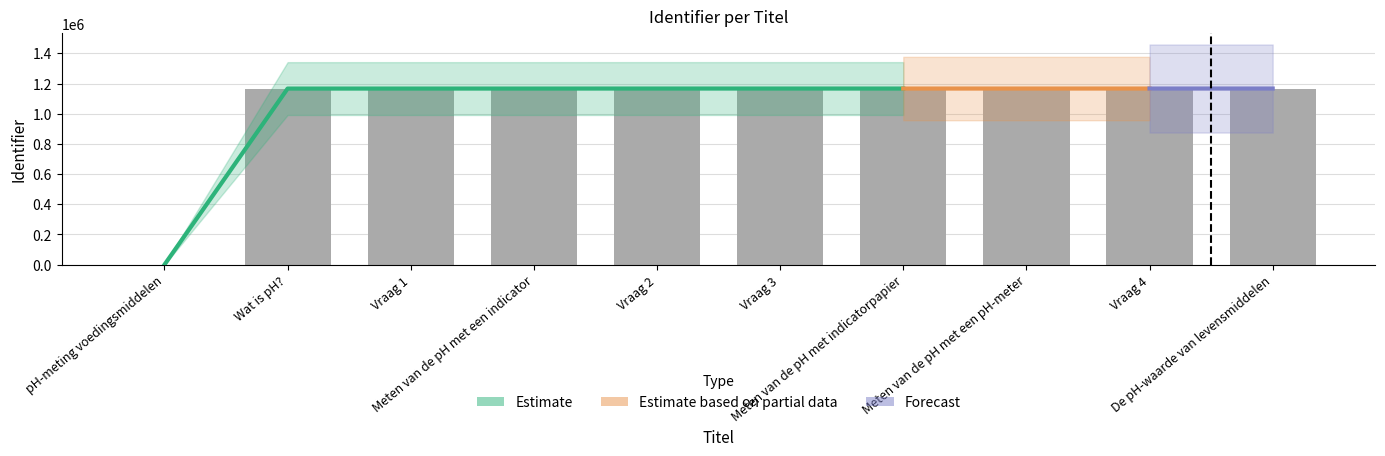

At which category does the chart reach its peak across all series?

De pH-waarde van levensmiddelen